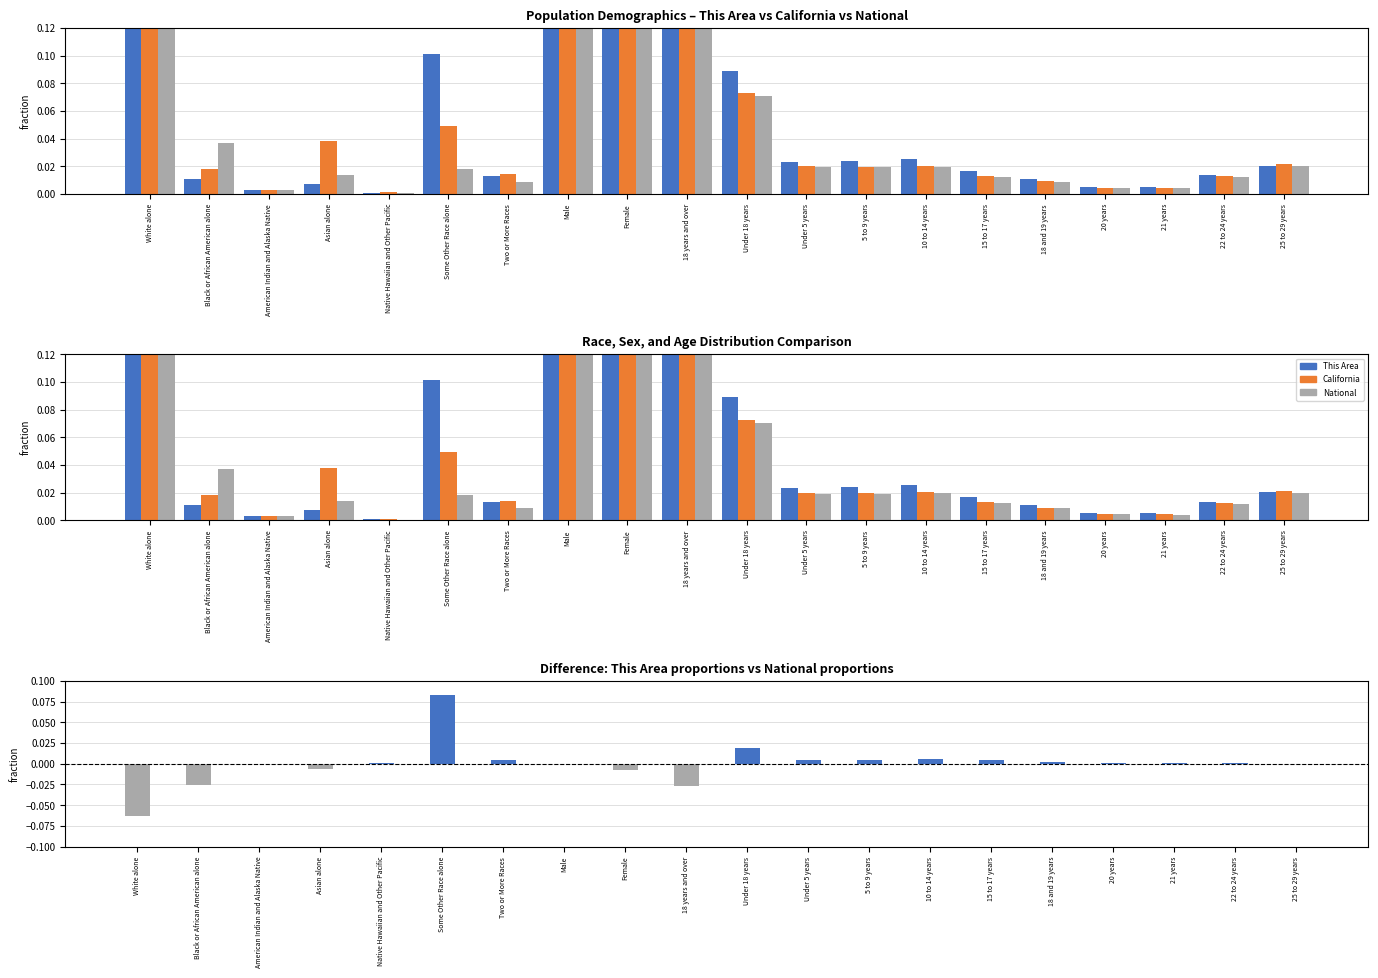

Which label corresponds to the smallest value in the chart?

White alone